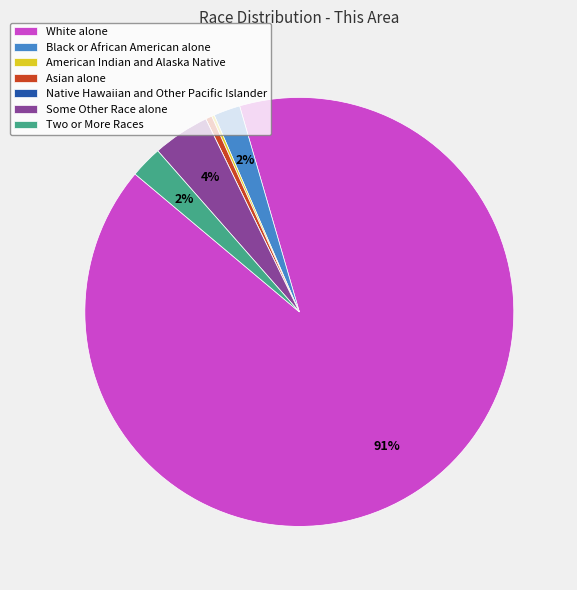

Is the sum of Two or More Races and Some Other Race alone greater than half?

No